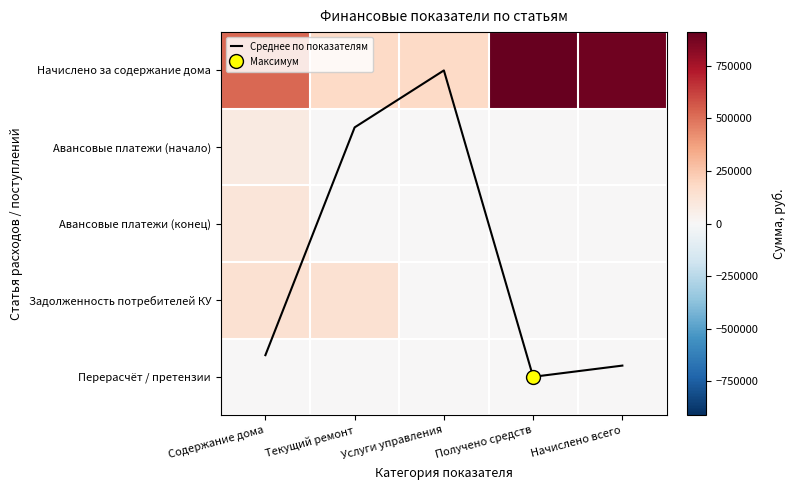

Which label corresponds to the smallest value in the chart?

Услуги управления